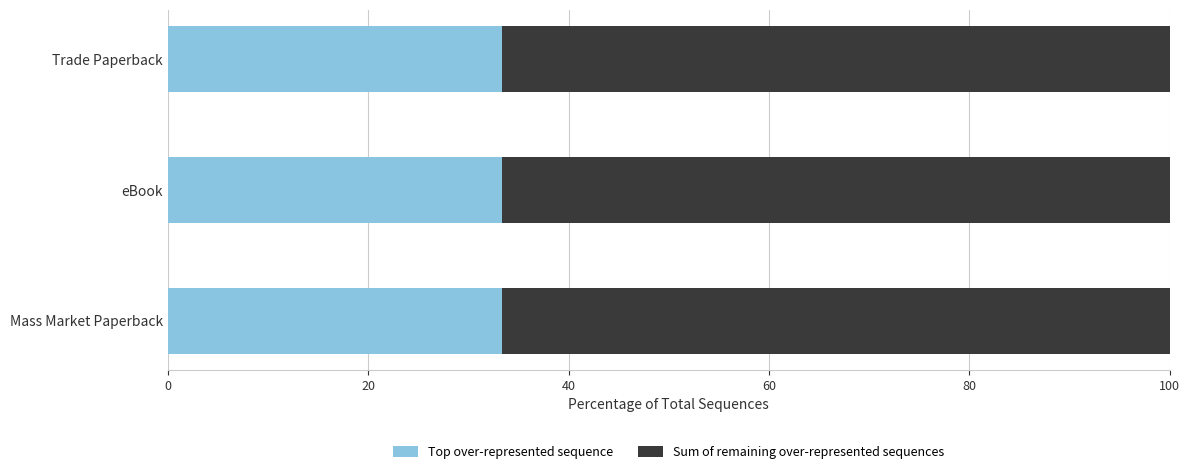

What is the minimum value for Top over-represented sequence?

33.3